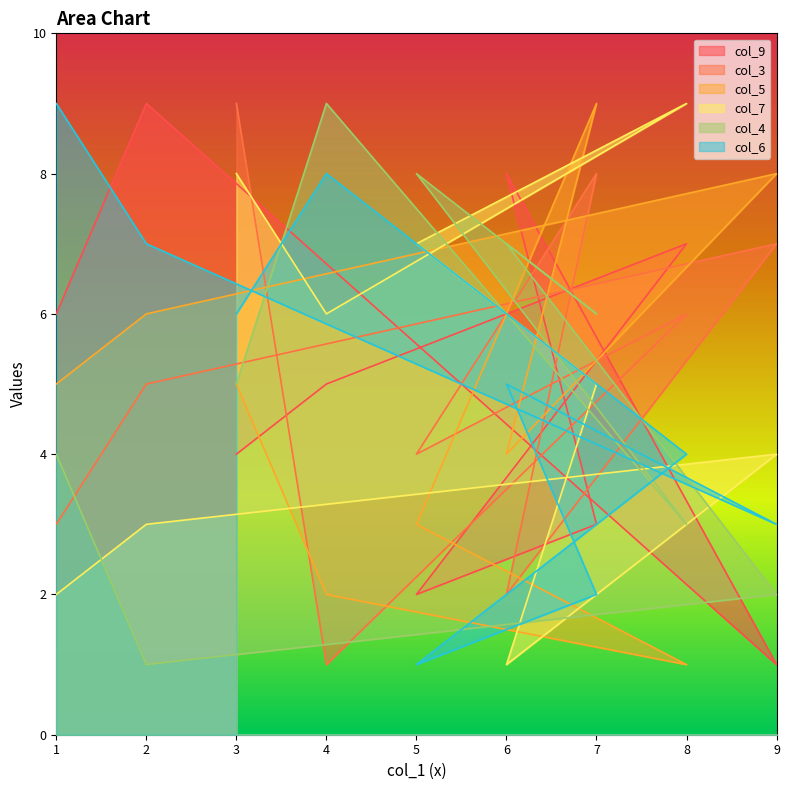

Where is col_9 nearest to the value 5?

4